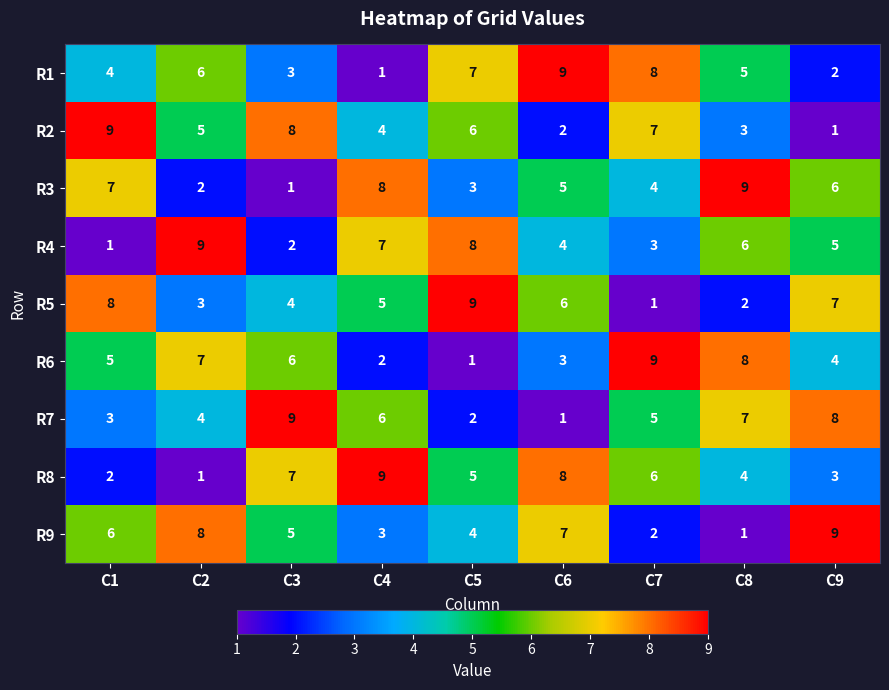

Rank the series at C7 from highest to lowest value.

R6, R1, R2, R8, R7, R3, R4, R9, R5